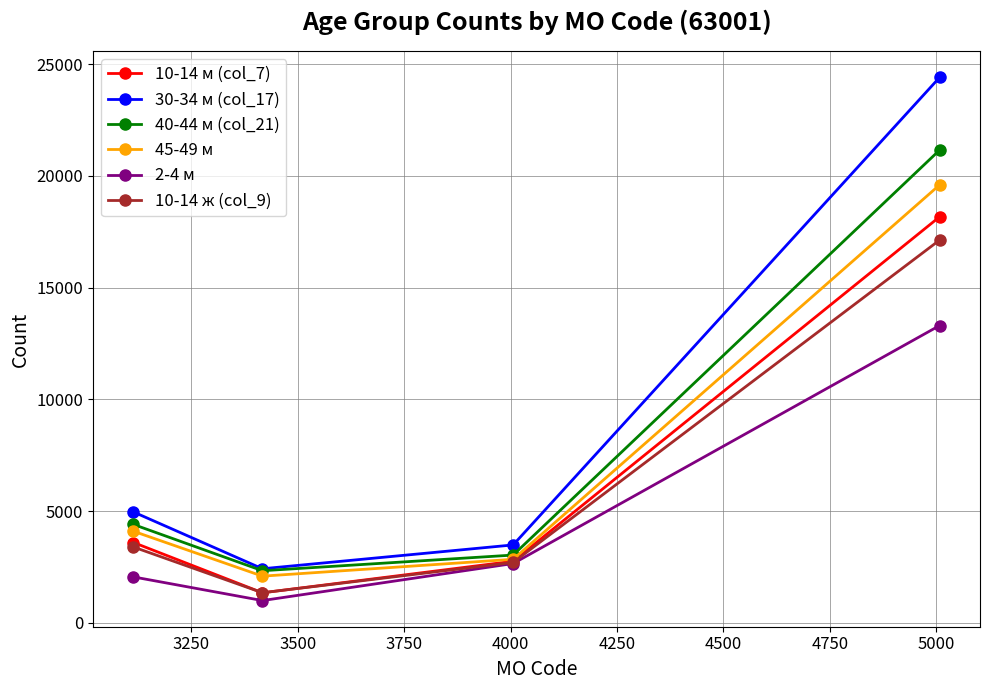

Which series has the largest total across all categories?

30-34 м (col_17)